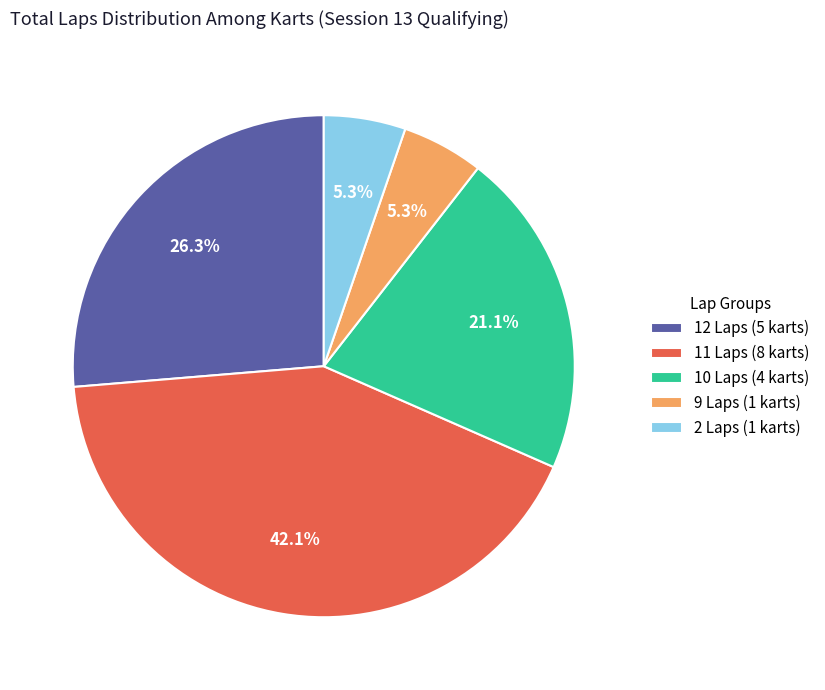

What percentage is NOT represented by 10 Laps (4 karts)?

78.9%